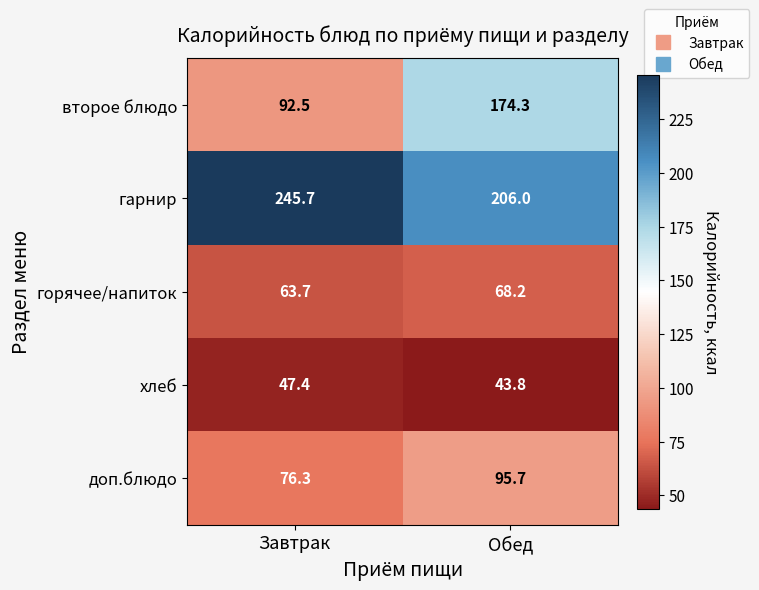

What is the difference between the гарнир values at Завтрак and Обед?

39.7